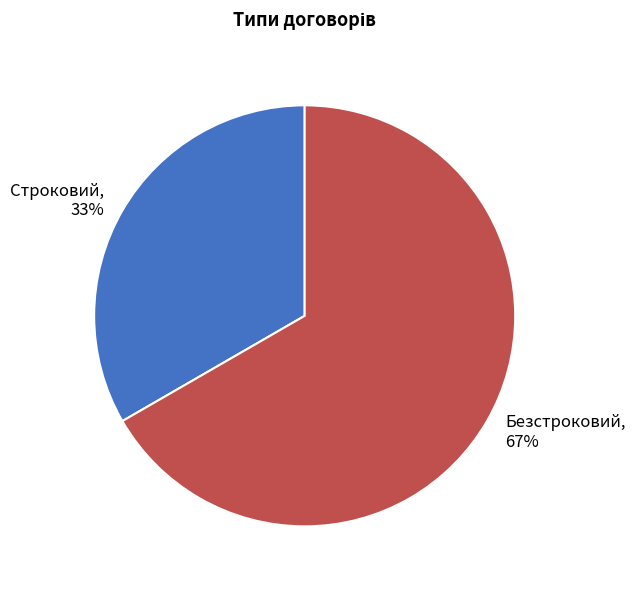

What is the ratio of the value at Безстроковий to the value at Строковий?

2.0